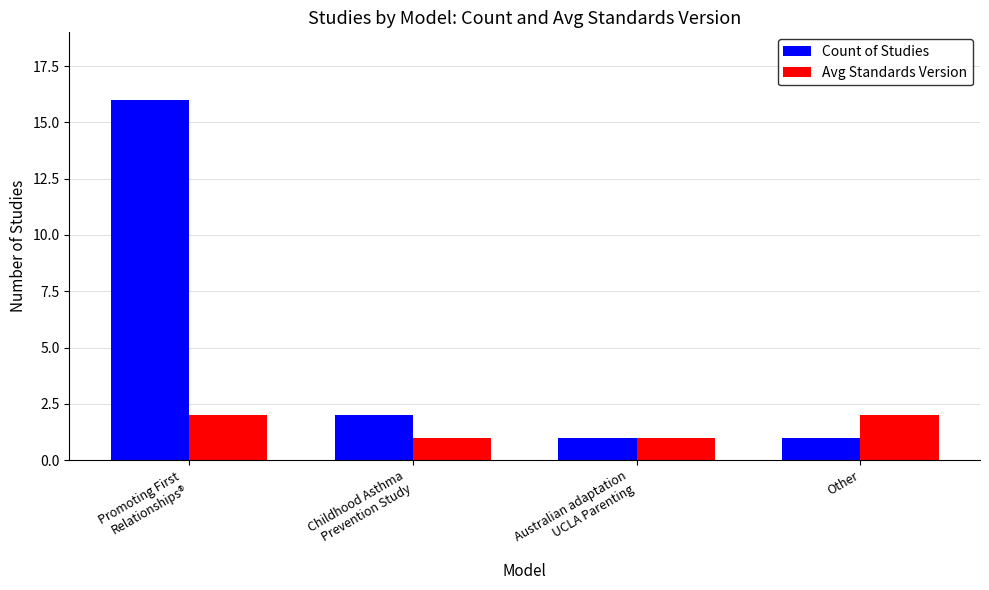

What is the difference between the Avg Standards Version values at Other and Childhood Asthma
Prevention Study?

1